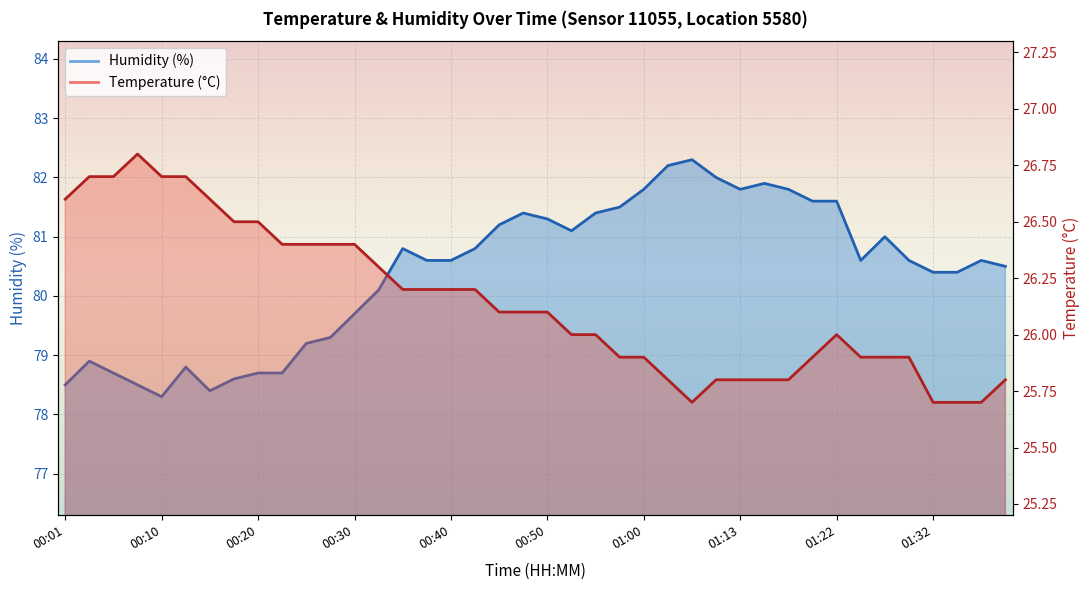

How many lines are shown in the chart?

2